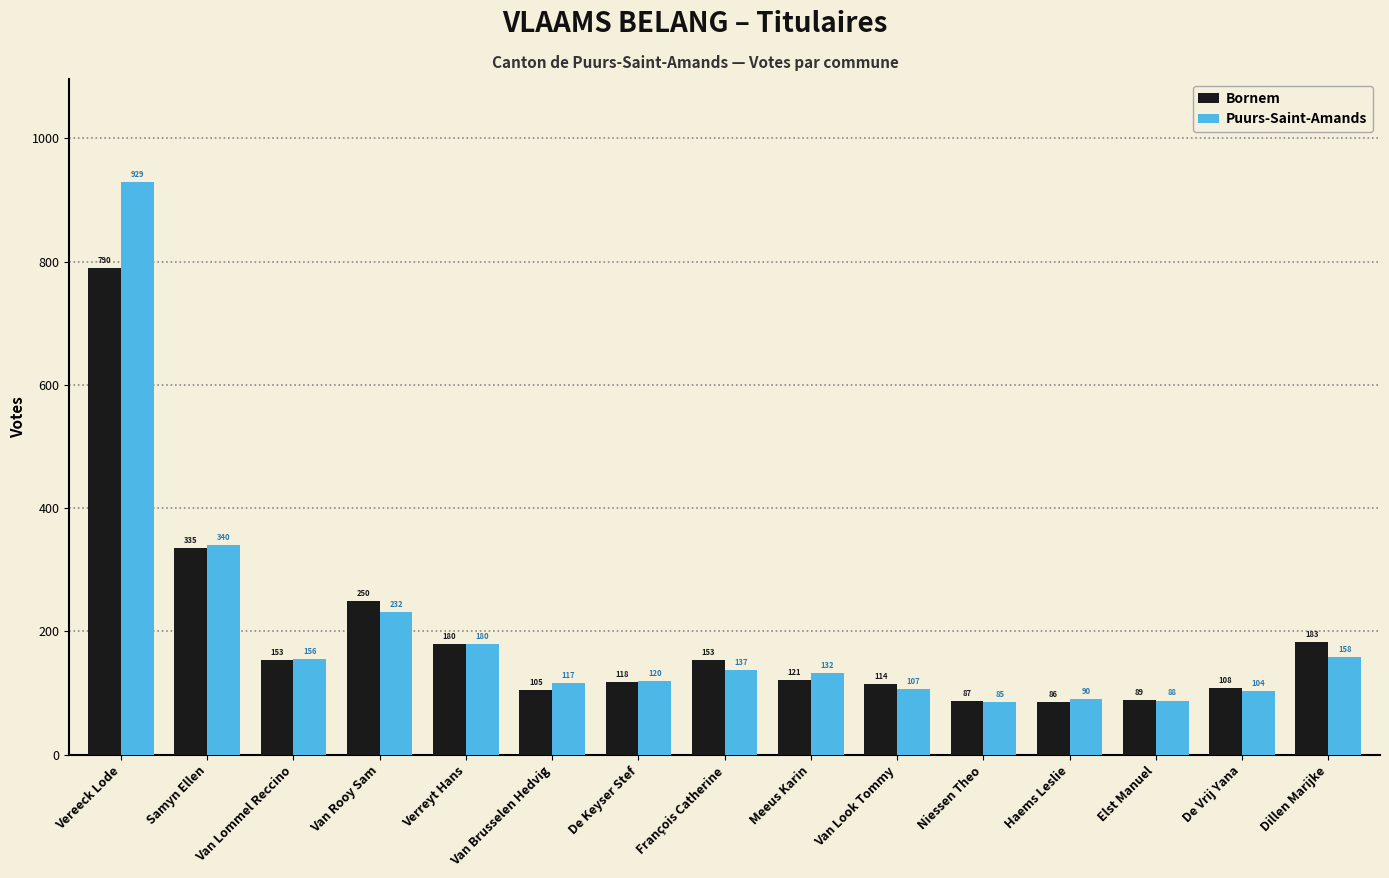

Which series has the widest spread of values?

Puurs-Saint-Amands